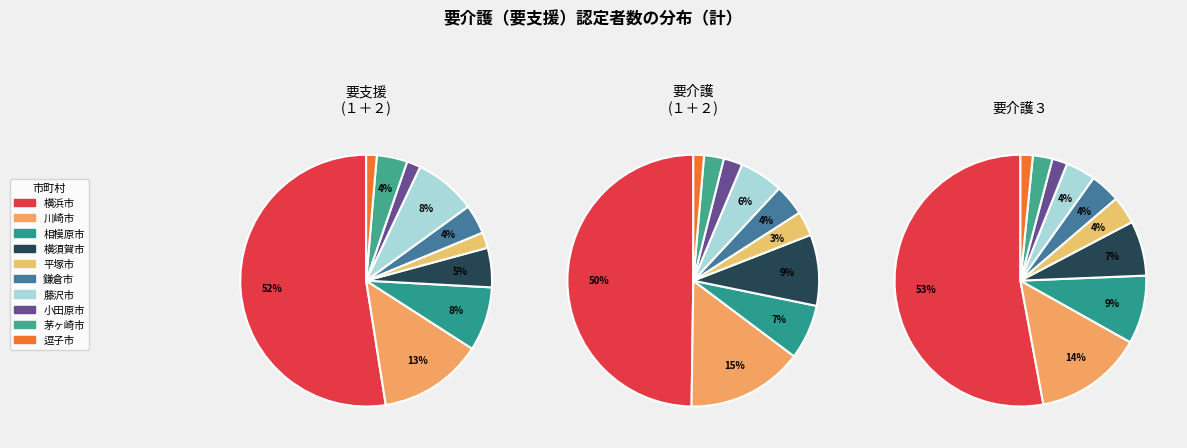

The 逗子市 slice represents 9% of the pie. True or false?

False